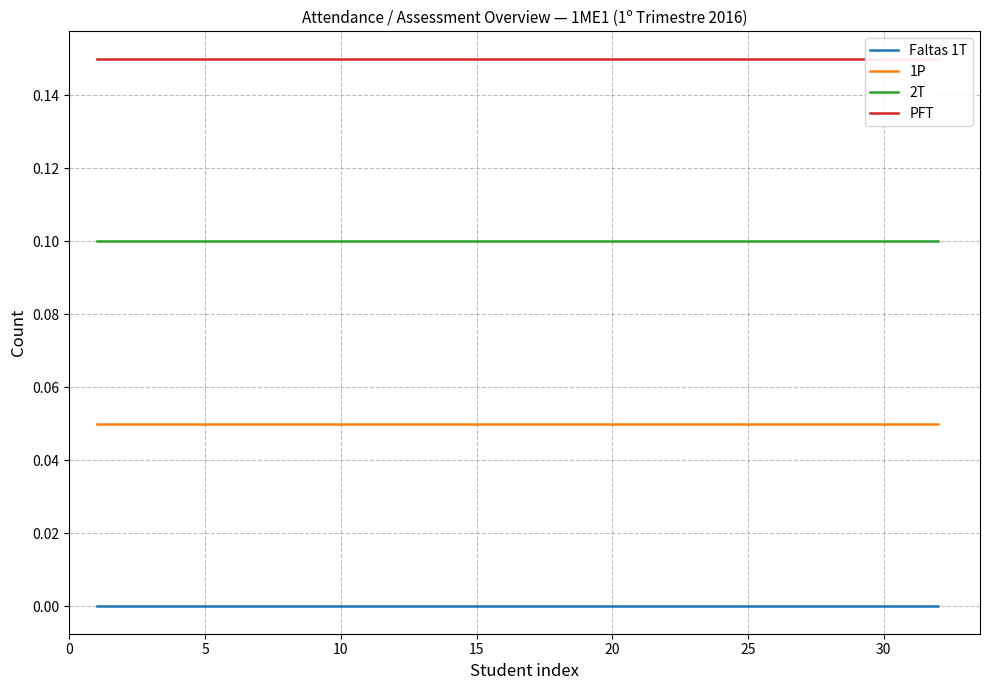

What is the total value across all series at 10?

0.3